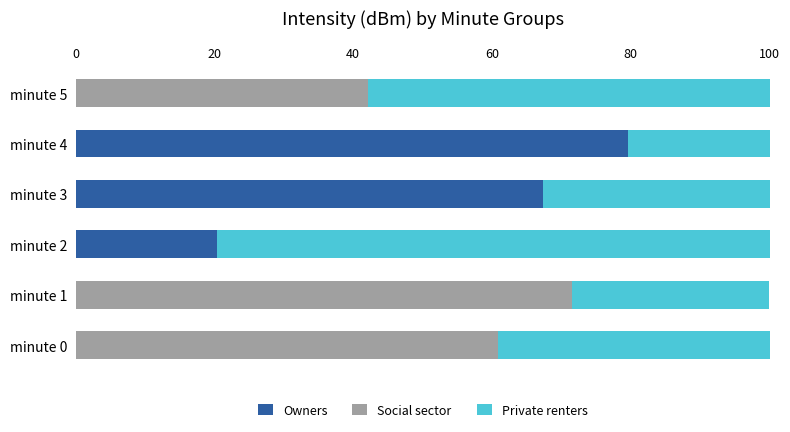

What is the sum of all Owners values?

167.2